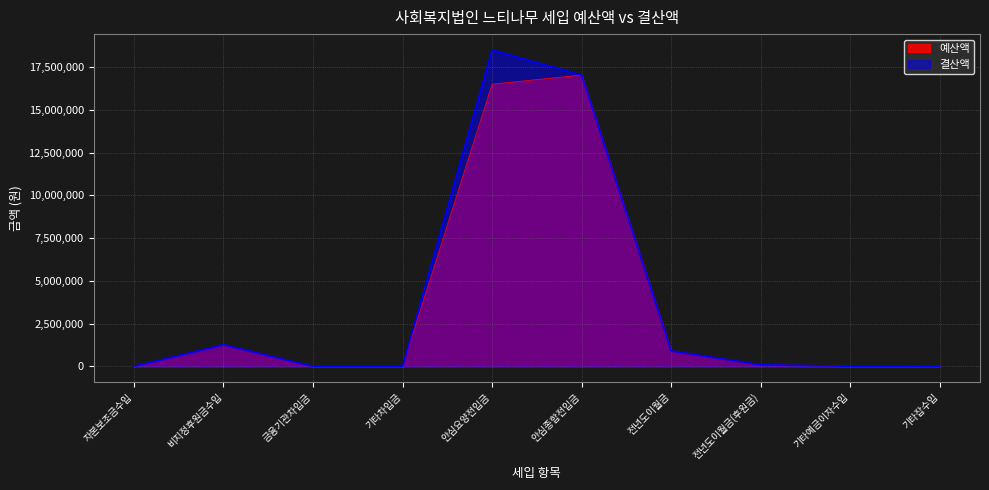

At which category does 결산액 reach its first local peak?

비지정후원금수입